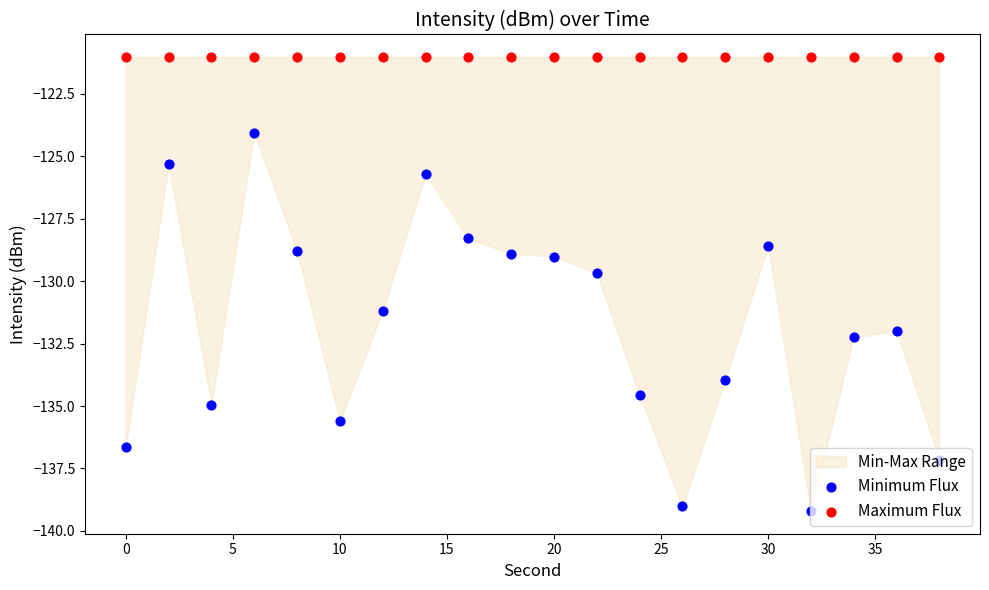

Which series reaches the minimum Y coordinate?

Minimum Flux